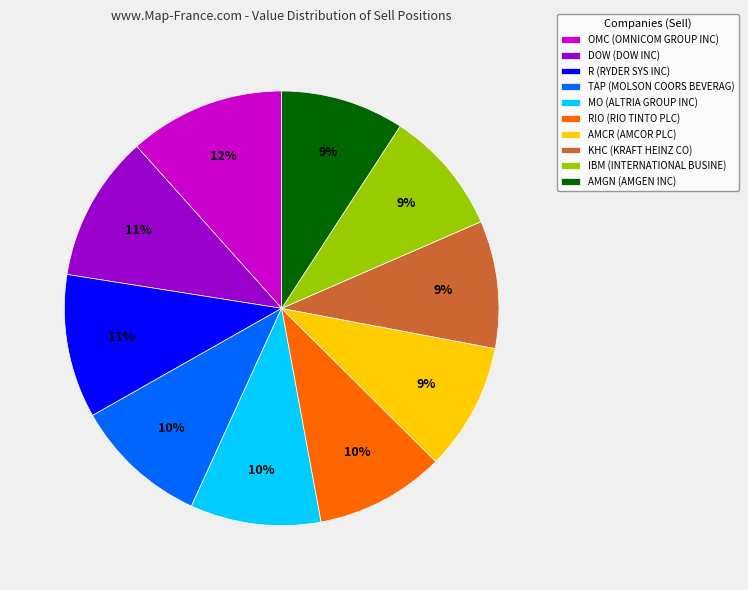

How many slices are in this pie chart?

10